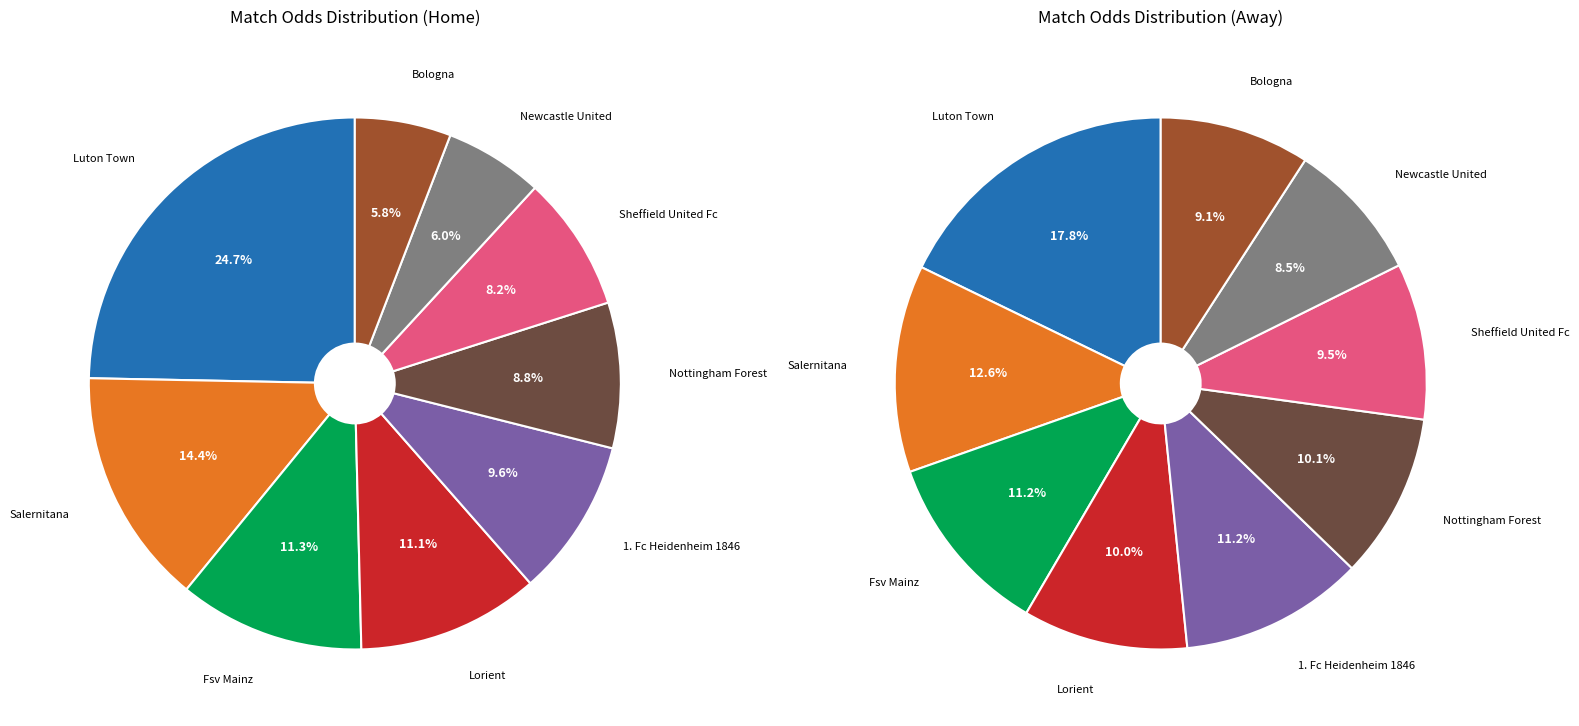

What percentage is the Newcastle United slice, to the nearest percent?

6%